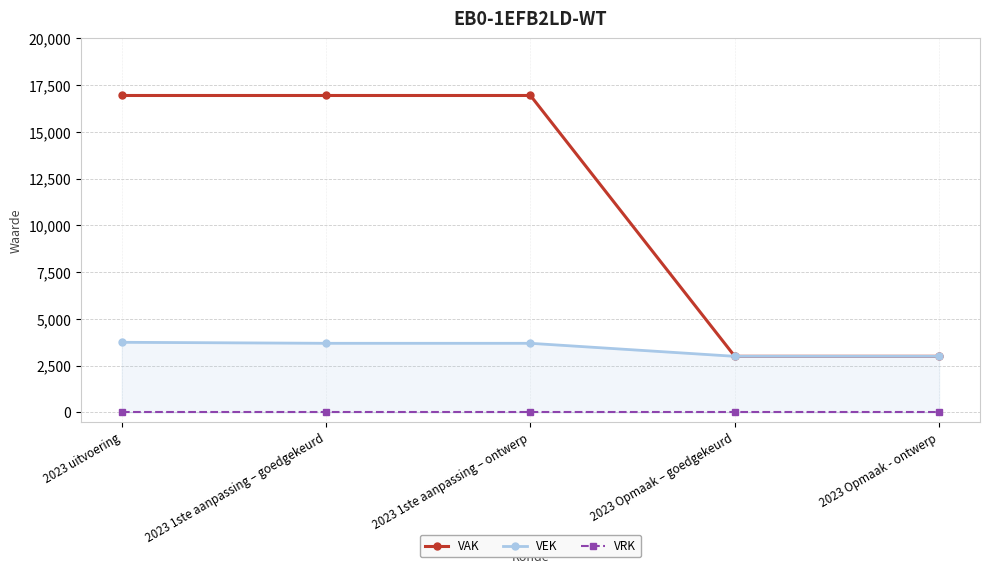

Rank the series at 2023 Opmaak – goedgekeurd from highest to lowest value.

VAK, VEK, VRK